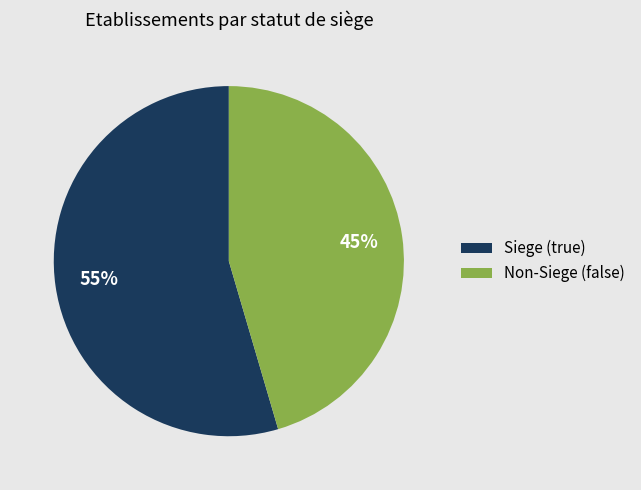

Is the sum of Non-Siege (false) and Siege (true) greater than half?

Yes